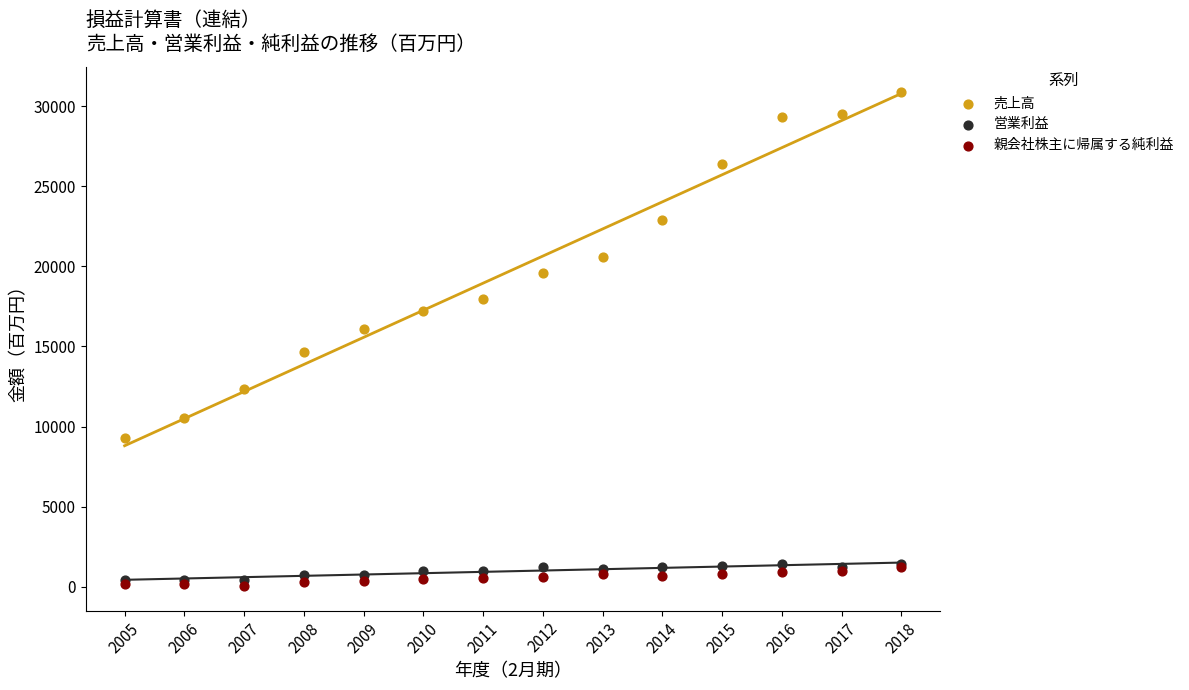

Which series has the largest Y range (max minus min)?

売上高